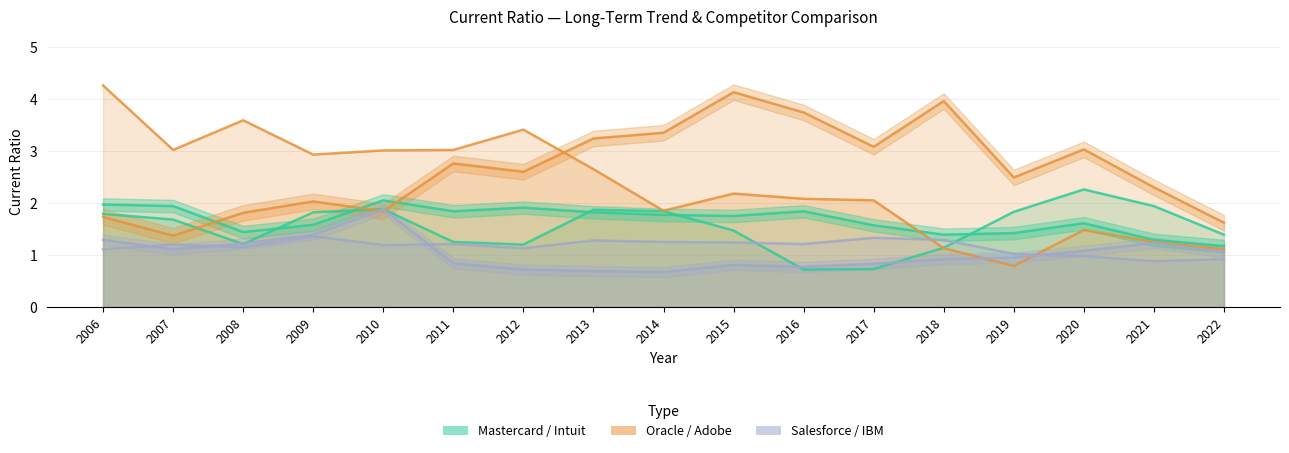

What is the spread (max minus min) of values at 2006?

3.1